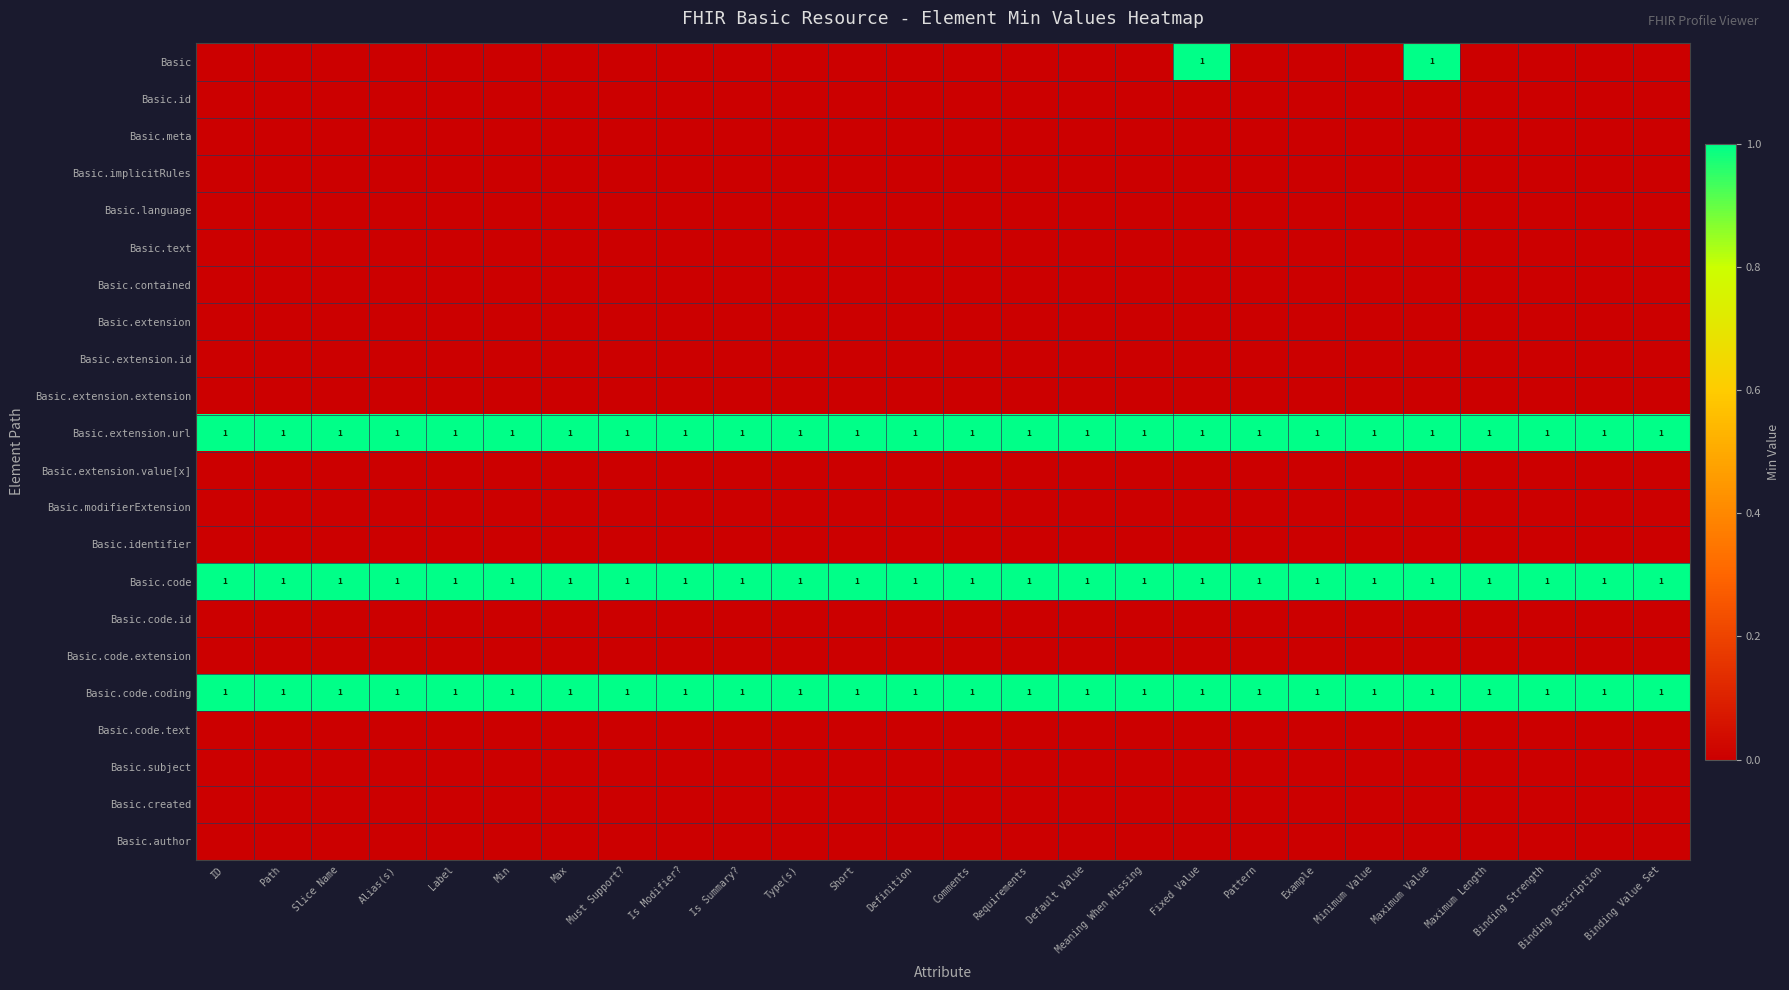

The Basic.extension.url series shows 0 at Meaning When Missing. True or false?

False